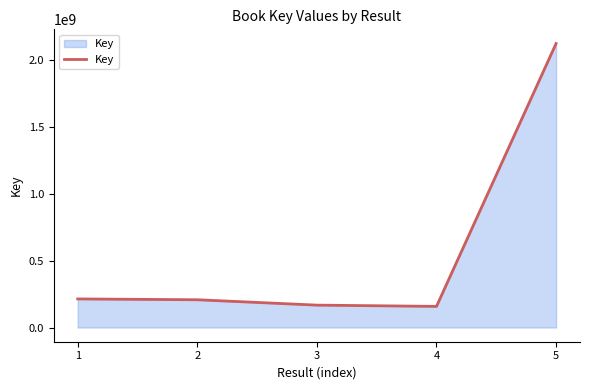

What is the change in value from 2 to 5?

+1917652769